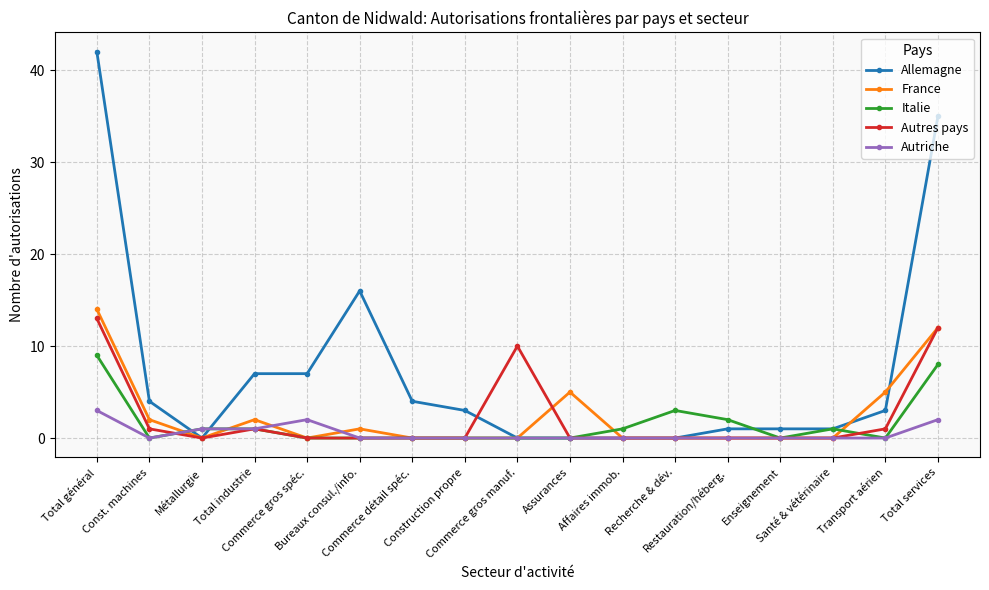

What is the value of the Italie point at the 15th from the left?

1